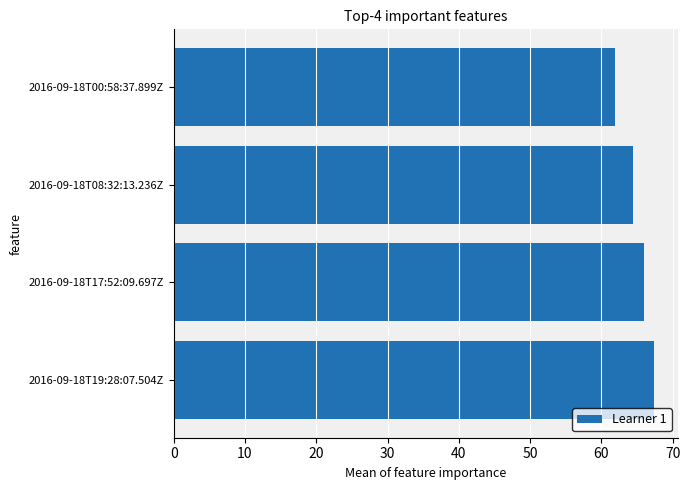

Are the bars grouped side by side (vs. stacked)?

No